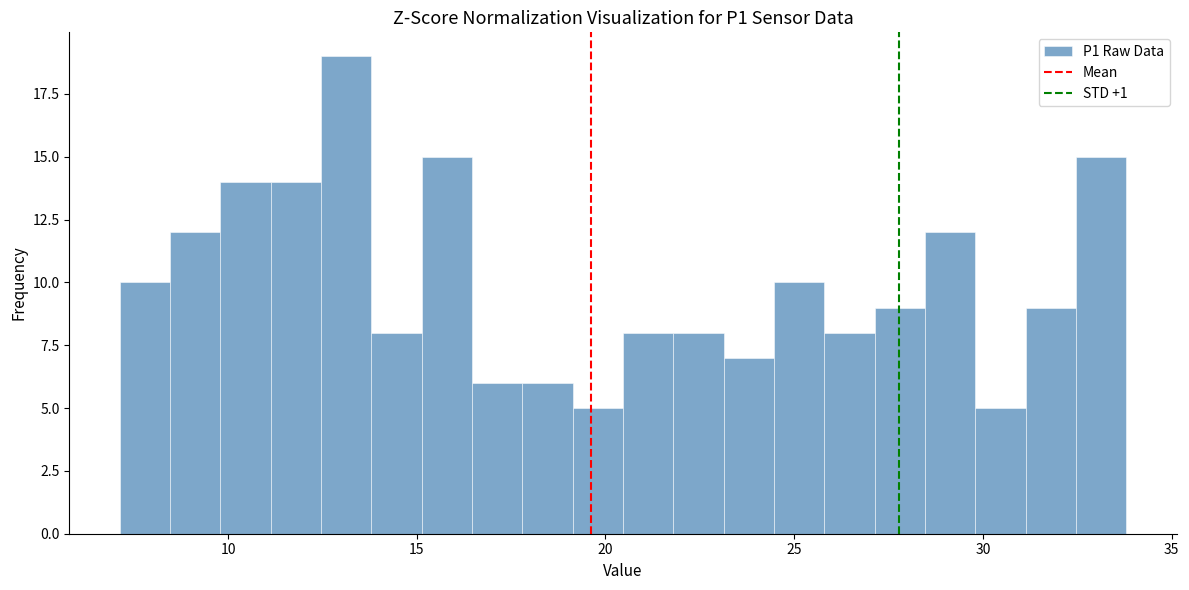

Read against the x-axis, roughly where is the centre of the tallest bar?

13.0